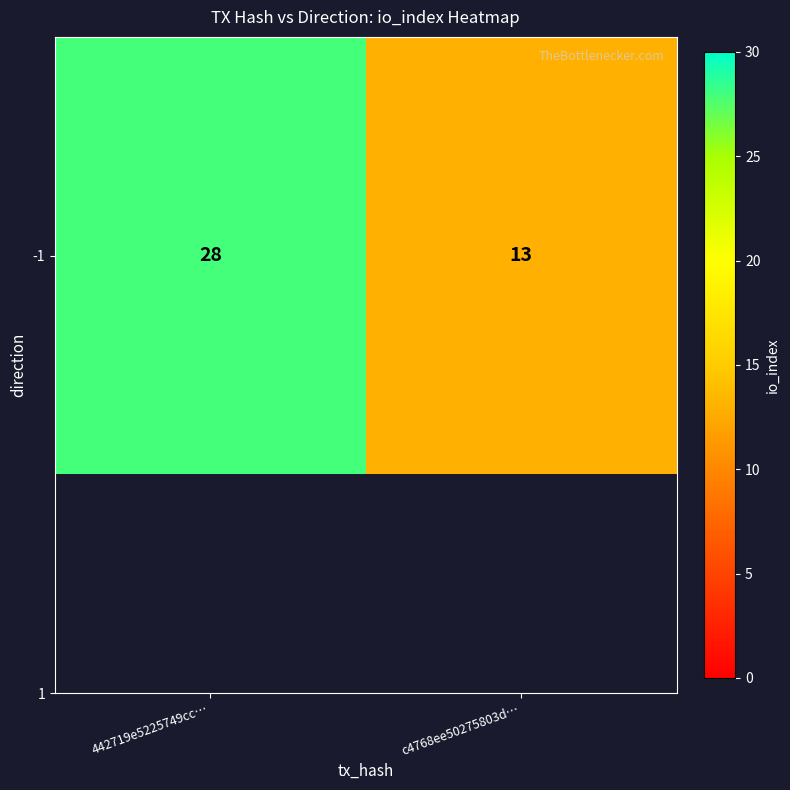

At which label is the value closest to 20?

c4768ee50275803d…